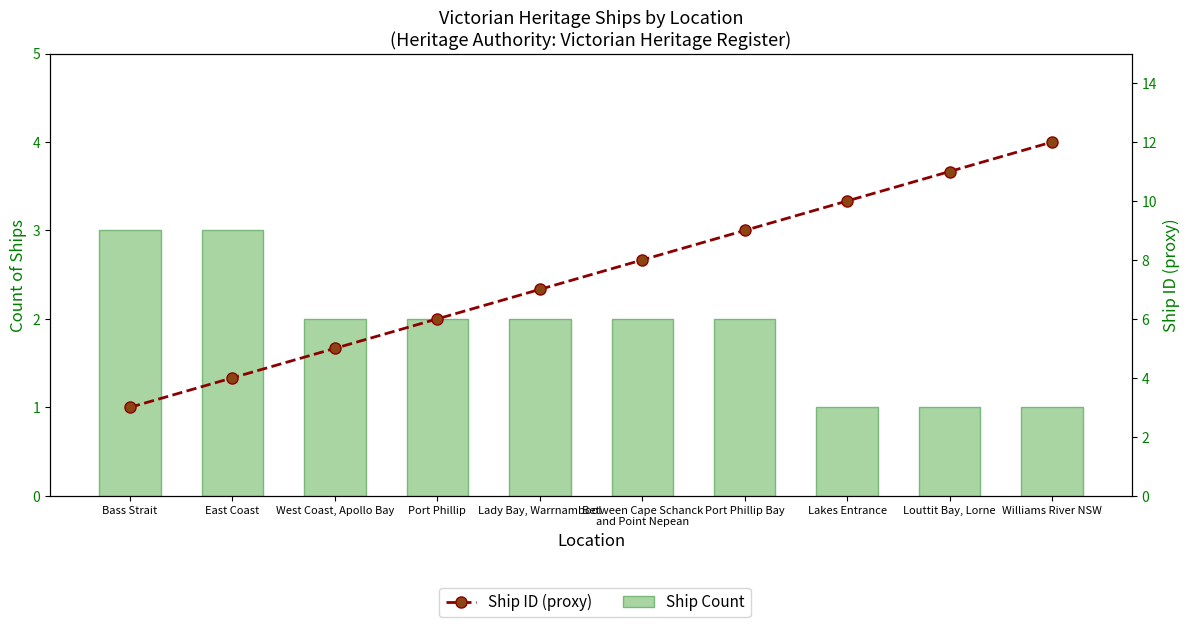

At how many categories does at least one series exceed 1?

10